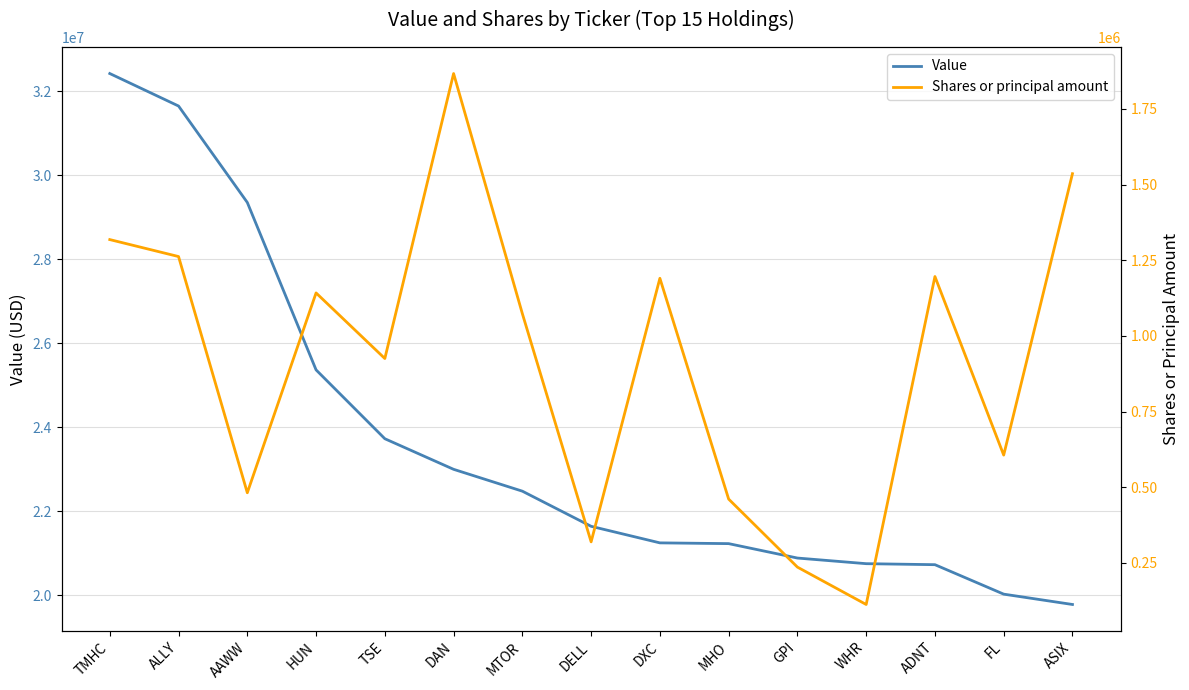

What is the greatest value displayed?

32416000